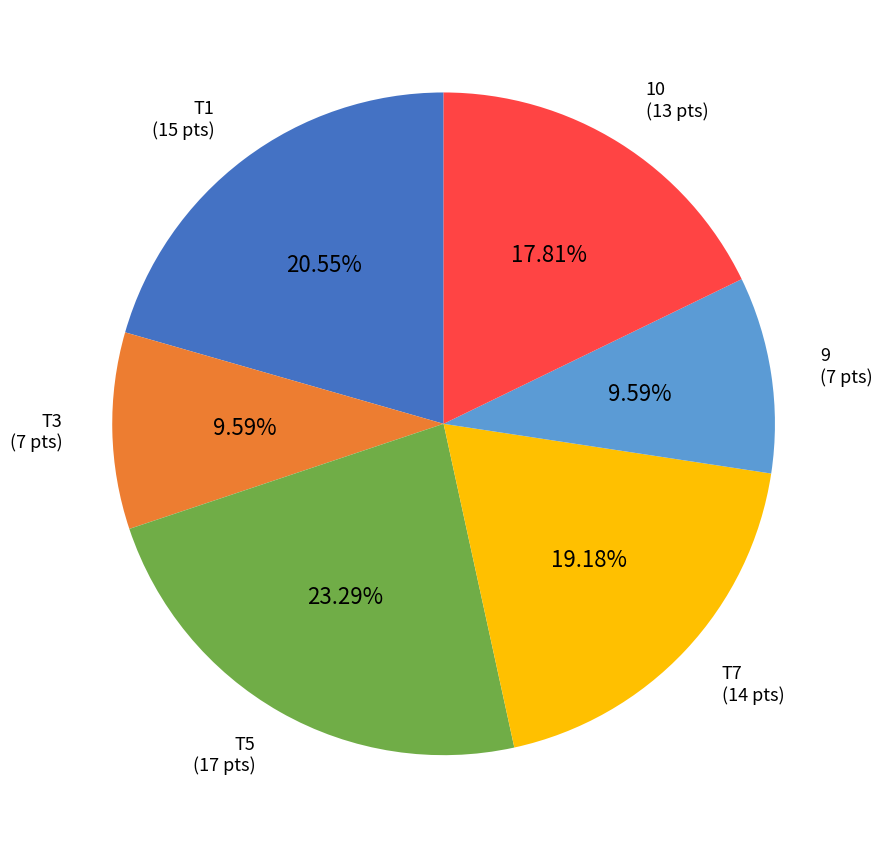

How many slices are in this pie chart?

6